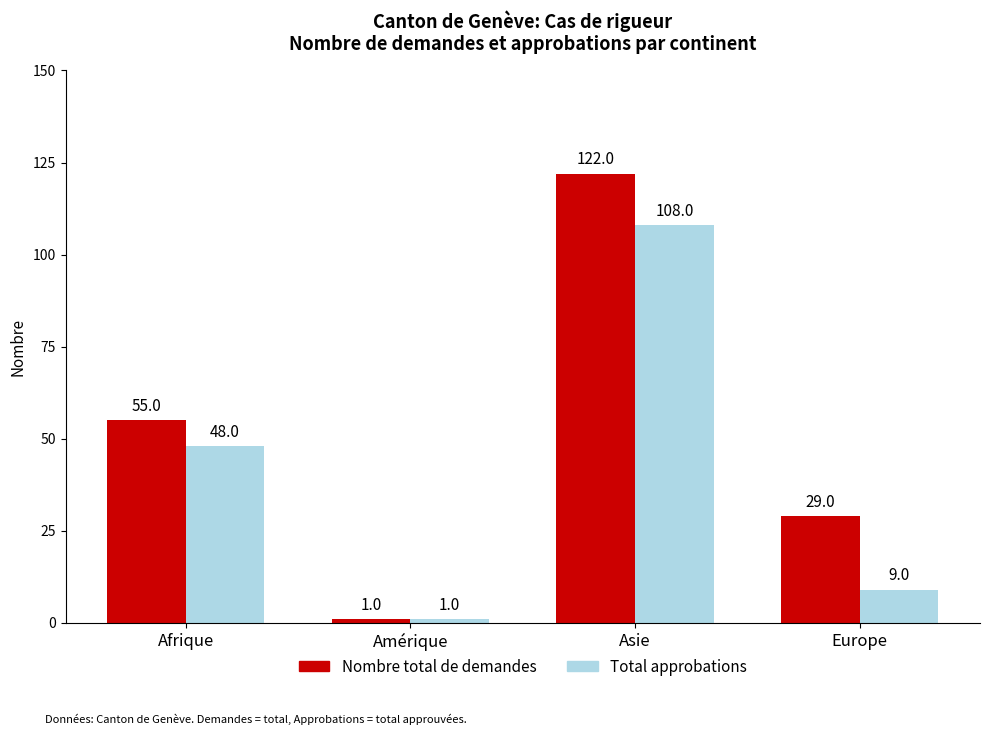

The Nombre total de demandes series shows 29 at Europe. True or false?

True